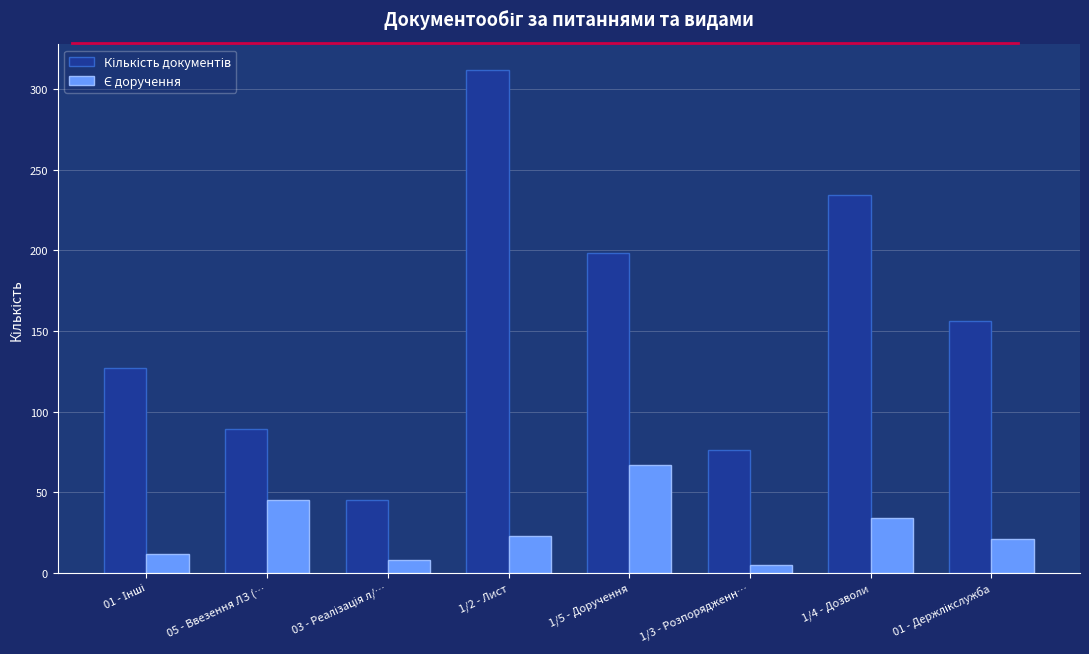

Which category has the highest value across all series?

1/2 - Лист